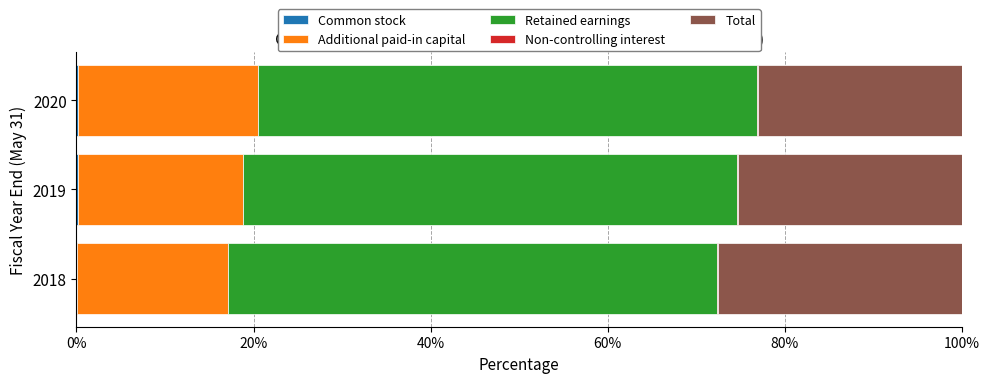

Reading right to left, extract all data points from this chart.

Common stock: 0.1	0.1	0.1
Additional paid-in capital: 20.3	18.7	17.0
Retained earnings: 56.4	55.8	55.3
Non-controlling interest: 0.1	0.1	0.1
Total: 23.1	25.3	27.5